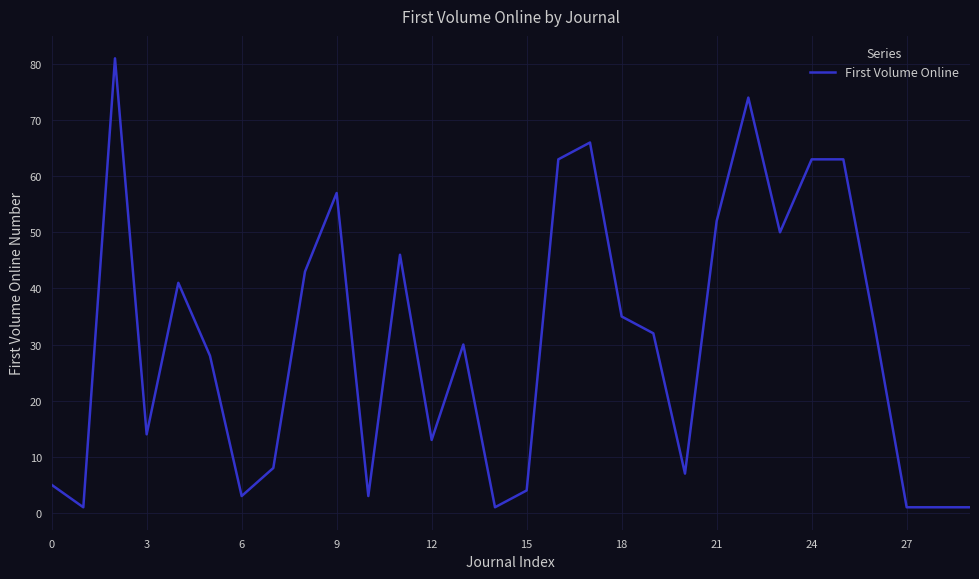

What is the maximum value shown in the chart?

81